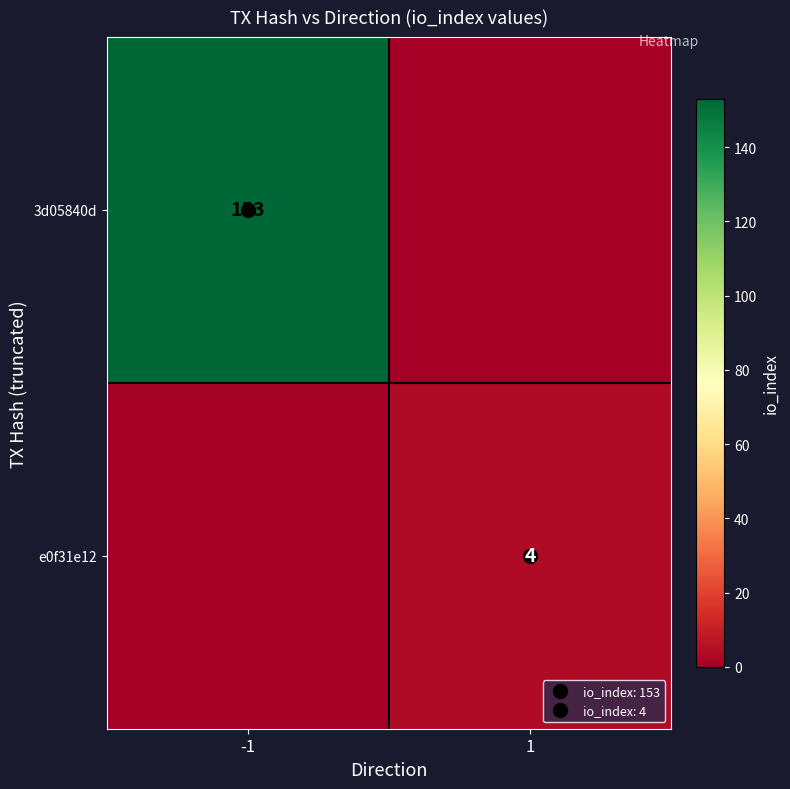

What is the total value across all series at -1?

153